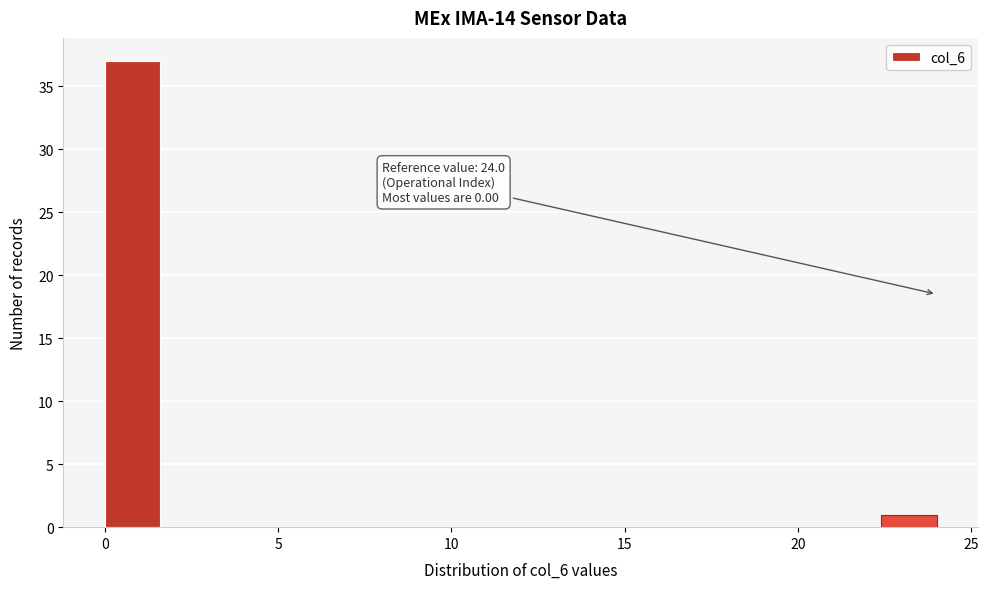

Around what value on the x-axis is the tallest bar? Give the approximate position of its centre, as read against the axis.

1.0